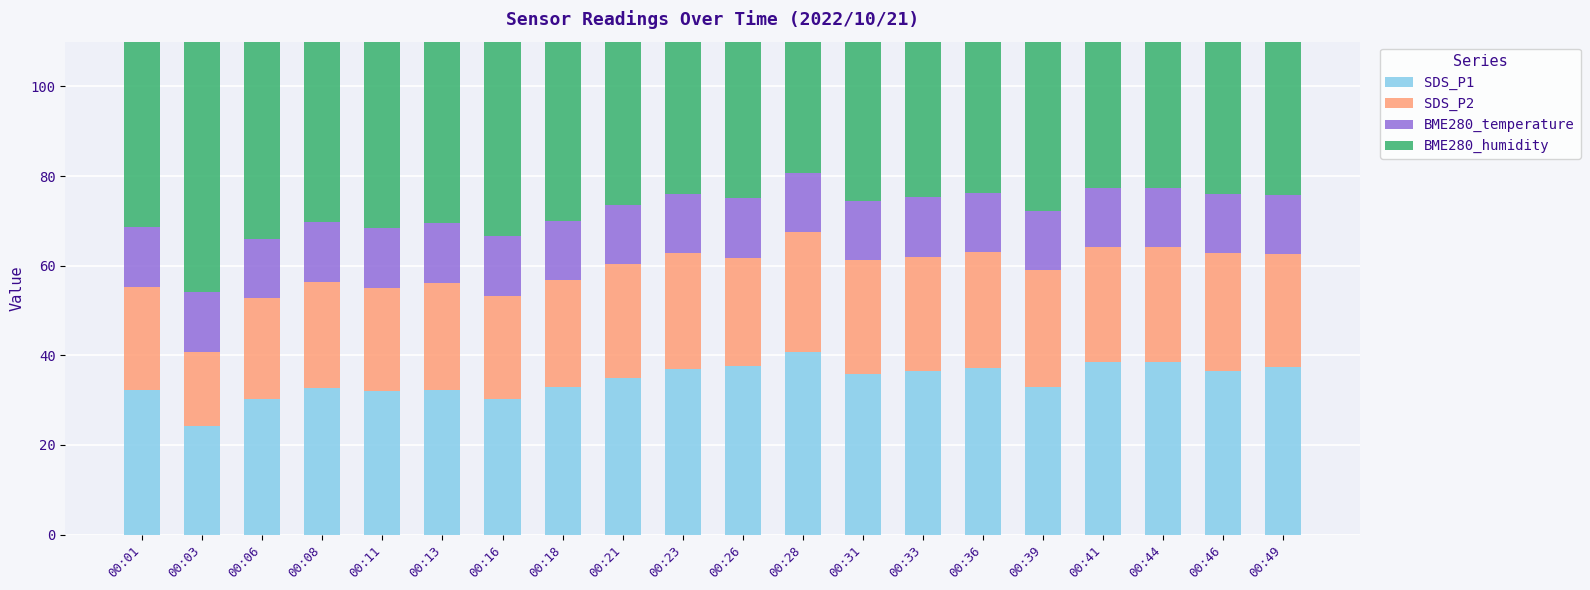

What is the spread (max minus min) of values at 00:13?

86.7